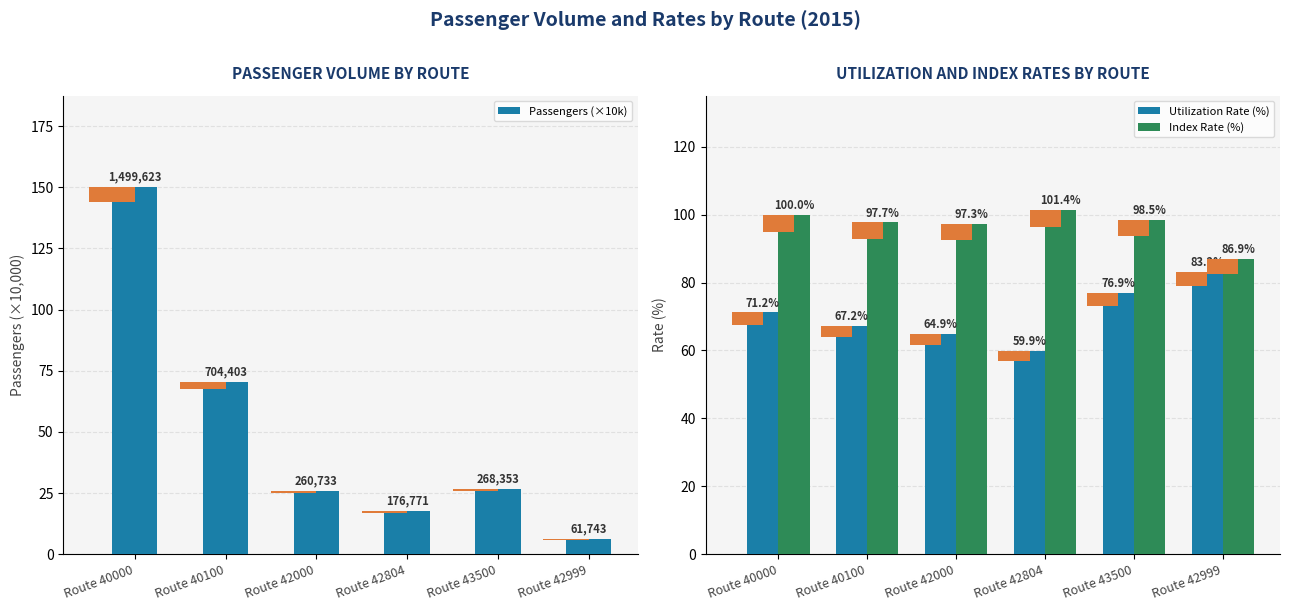

List the labels in order of Utilization Rate (%) value, largest first.

Route 42999, Route 43500, Route 40000, Route 40100, Route 42000, Route 42804